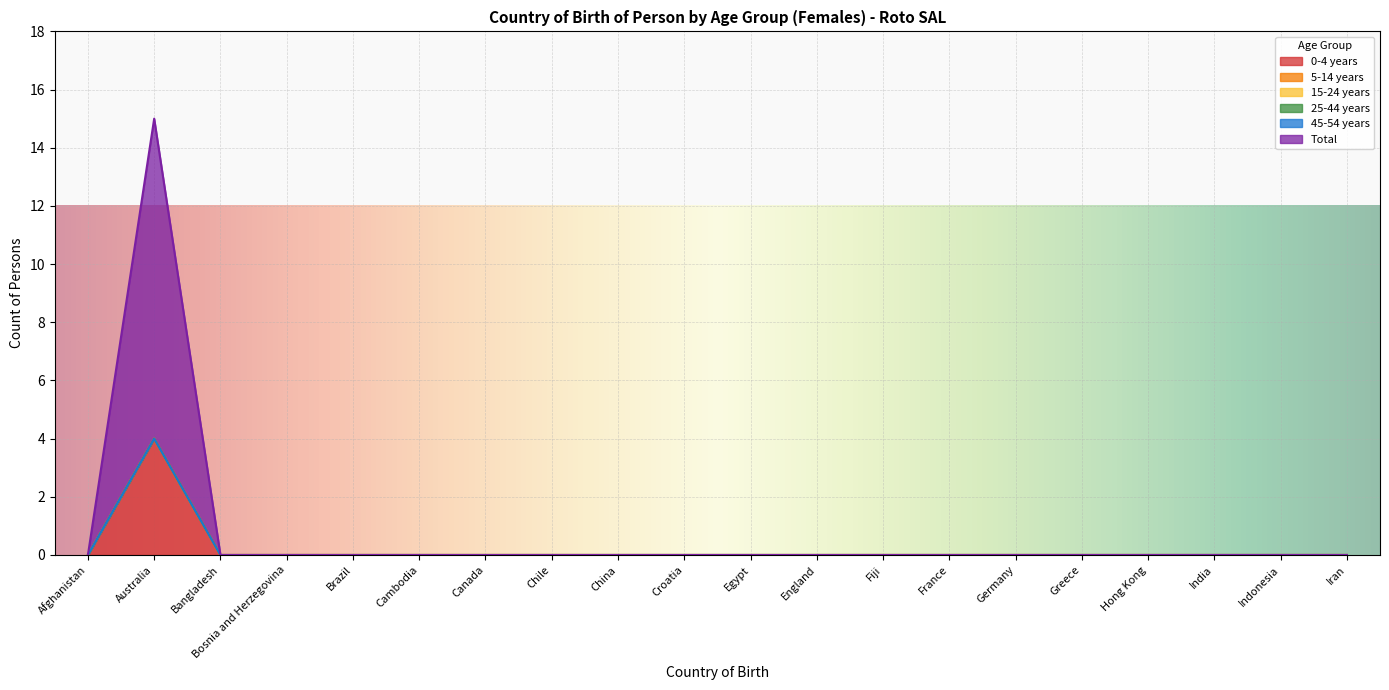

Does the chart display data point markers on the line(s)?

No